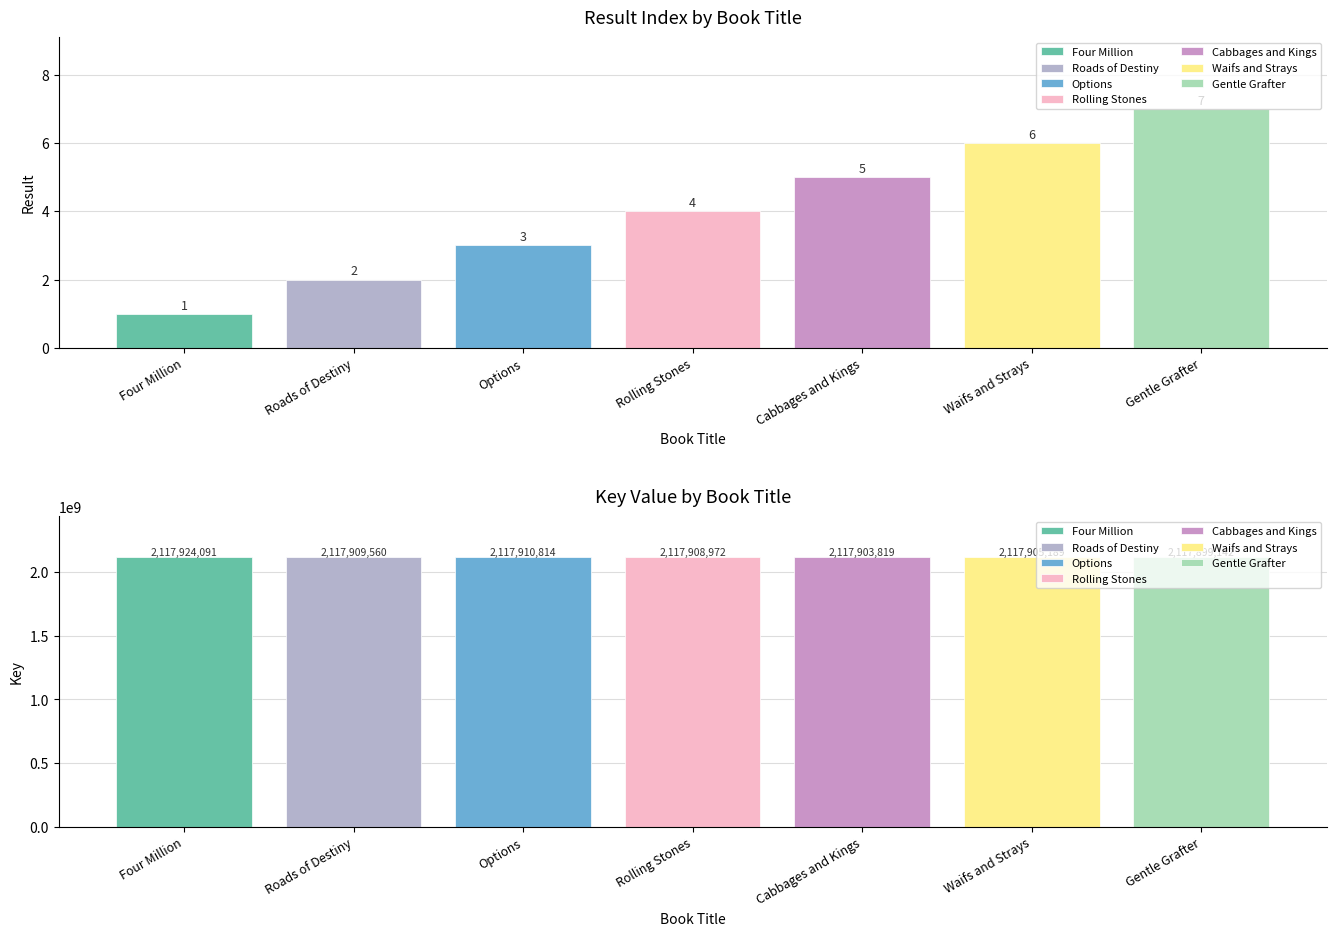

Rank the categories by Result value from lowest to highest.

Four Million, Roads of Destiny, Options, Rolling Stones, Cabbages and Kings, Waifs and Strays, Gentle Grafter